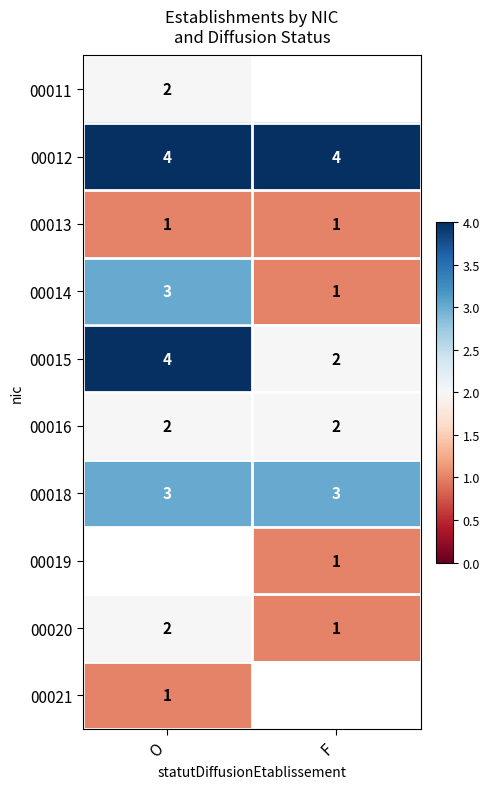

Is it true that 00012 equals 2.4 at O?

False